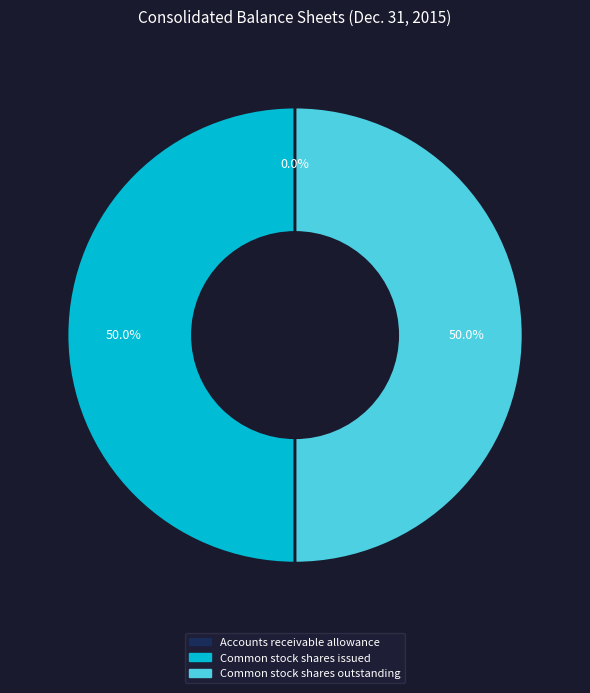

What portion of the pie excludes Common stock shares issued?

50.0%